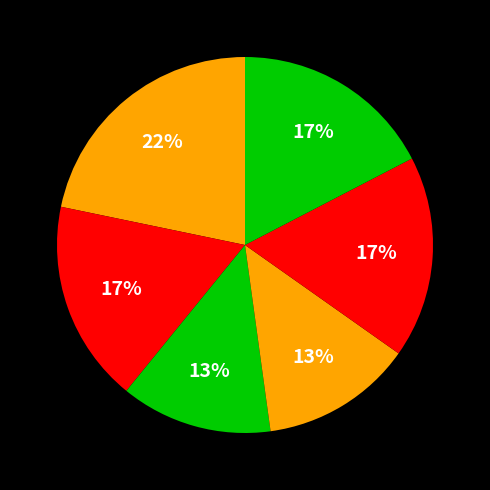

How many slices are in this pie chart?

6